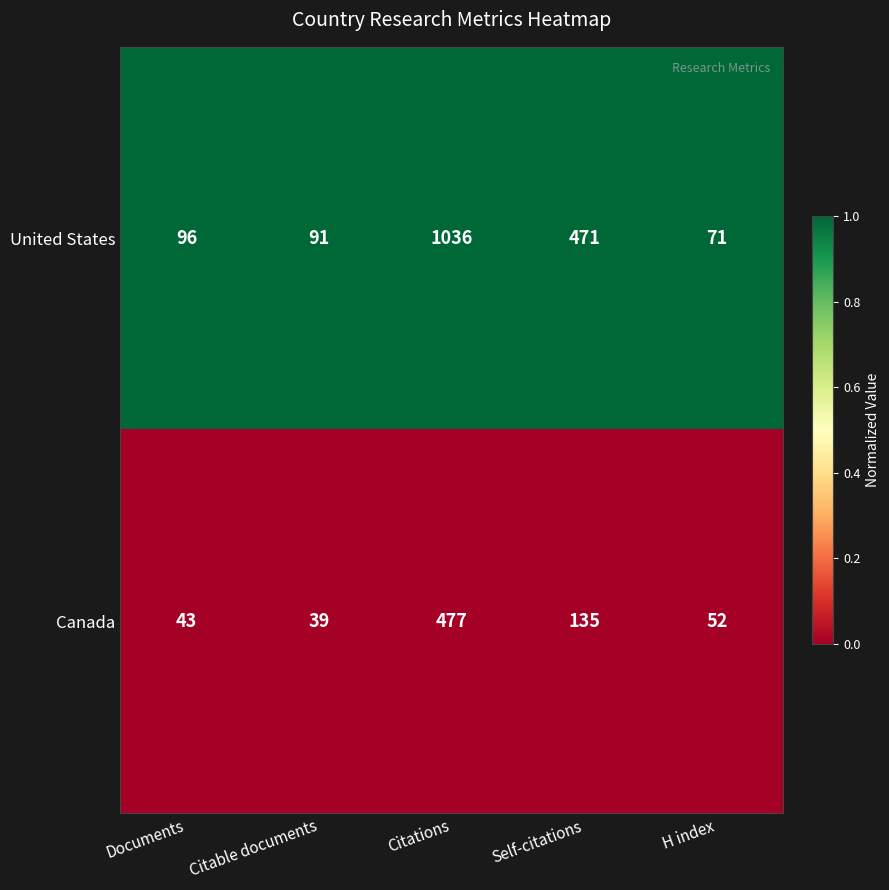

Is it true that United States equals 471 at Self-citations?

True